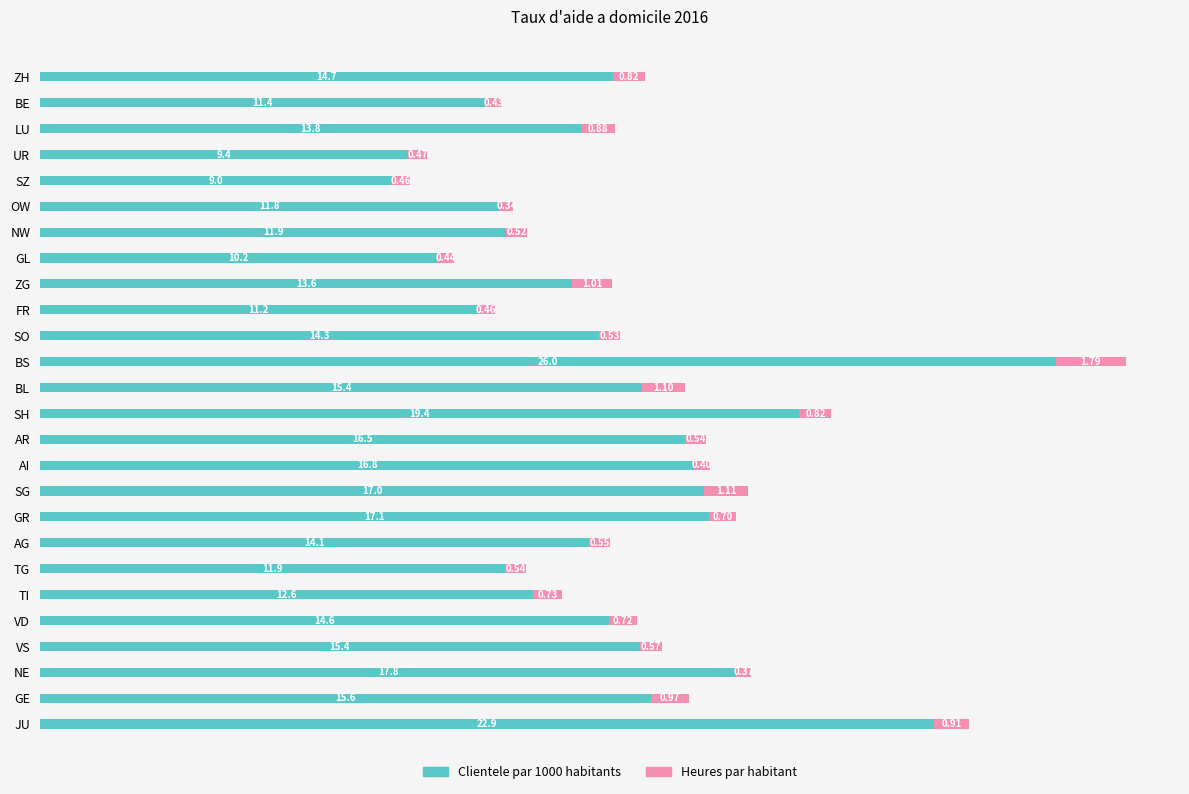

How many data points in Clientele par 1000 habitants are less than 14?

11